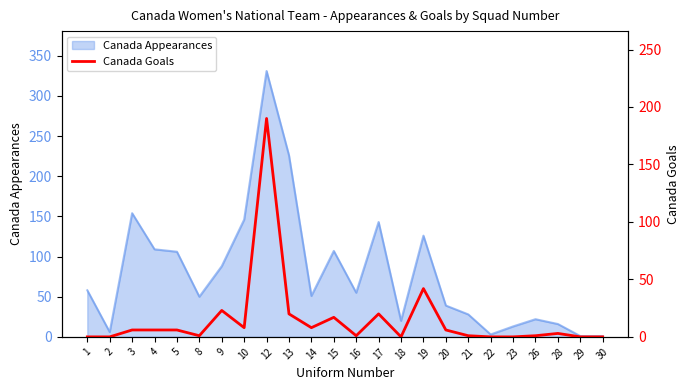

What is the maximum value for Canada Appearances?

331